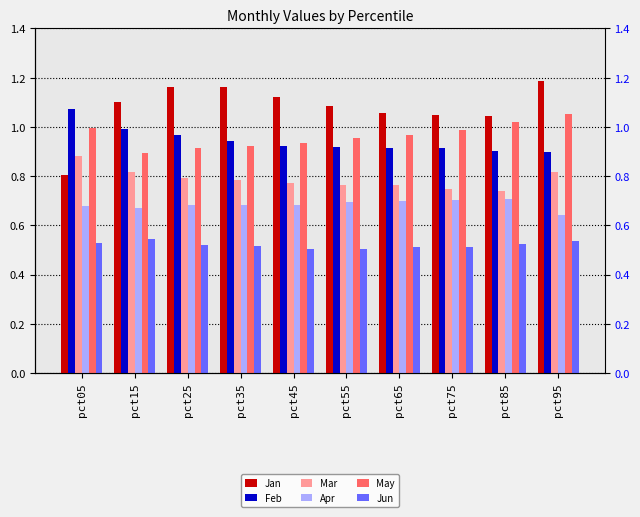

Reading left to right, list all the values displayed in this chart.

Jan: pct05=0.8	pct15=1.1	pct25=1.2	pct35=1.2	pct45=1.1	pct55=1.1	pct65=1.1	pct75=1.1	pct85=1.0	pct95=1.2
Feb: pct05=1.1	pct15=1.0	pct25=1.0	pct35=0.9	pct45=0.9	pct55=0.9	pct65=0.9	pct75=0.9	pct85=0.9	pct95=0.9
Mar: pct05=0.9	pct15=0.8	pct25=0.8	pct35=0.8	pct45=0.8	pct55=0.8	pct65=0.8	pct75=0.7	pct85=0.7	pct95=0.8
Apr: pct05=0.7	pct15=0.7	pct25=0.7	pct35=0.7	pct45=0.7	pct55=0.7	pct65=0.7	pct75=0.7	pct85=0.7	pct95=0.6
May: pct05=1.0	pct15=0.9	pct25=0.9	pct35=0.9	pct45=0.9	pct55=1.0	pct65=1.0	pct75=1.0	pct85=1.0	pct95=1.1
Jun: pct05=0.5	pct15=0.5	pct25=0.5	pct35=0.5	pct45=0.5	pct55=0.5	pct65=0.5	pct75=0.5	pct85=0.5	pct95=0.5